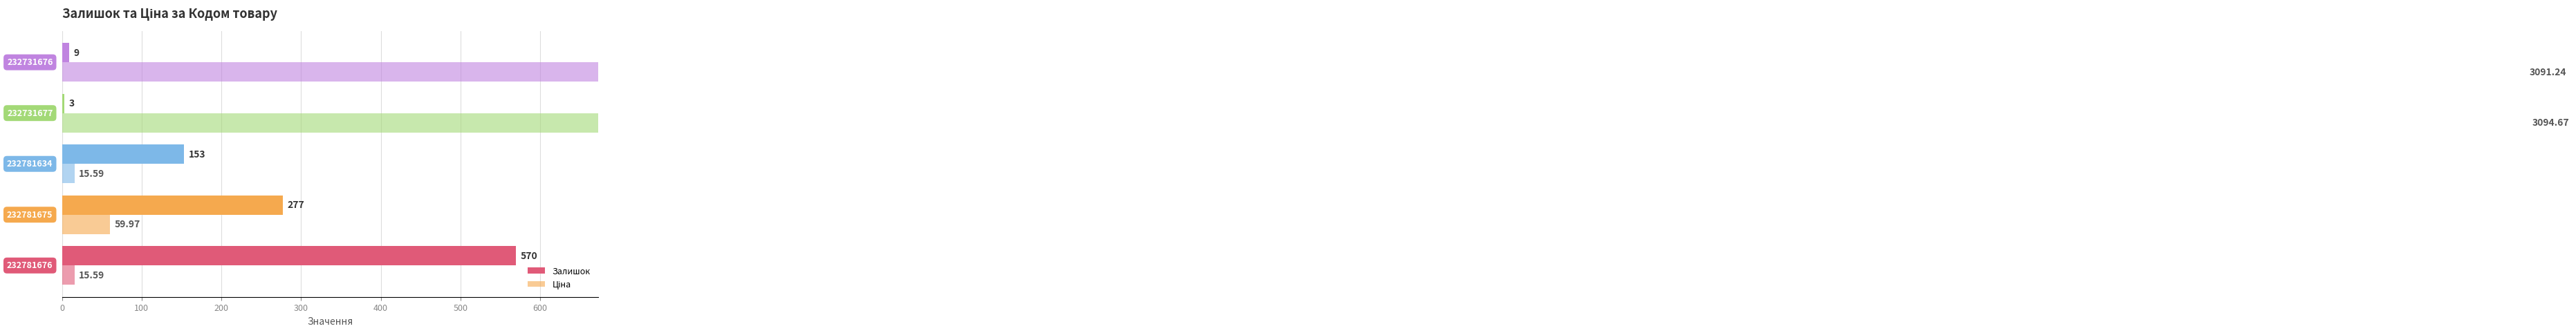

Reading right to left, list all the values displayed in this chart.

Залишок: 9.0	3.0	153.0	277.0	570.0
Ціна: 3091.2	3094.7	15.6	60.0	15.6